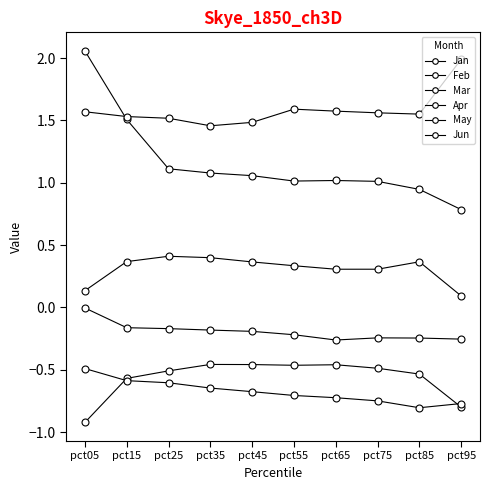

What is the difference between the Mar values at pct05 and pct95?

0.1